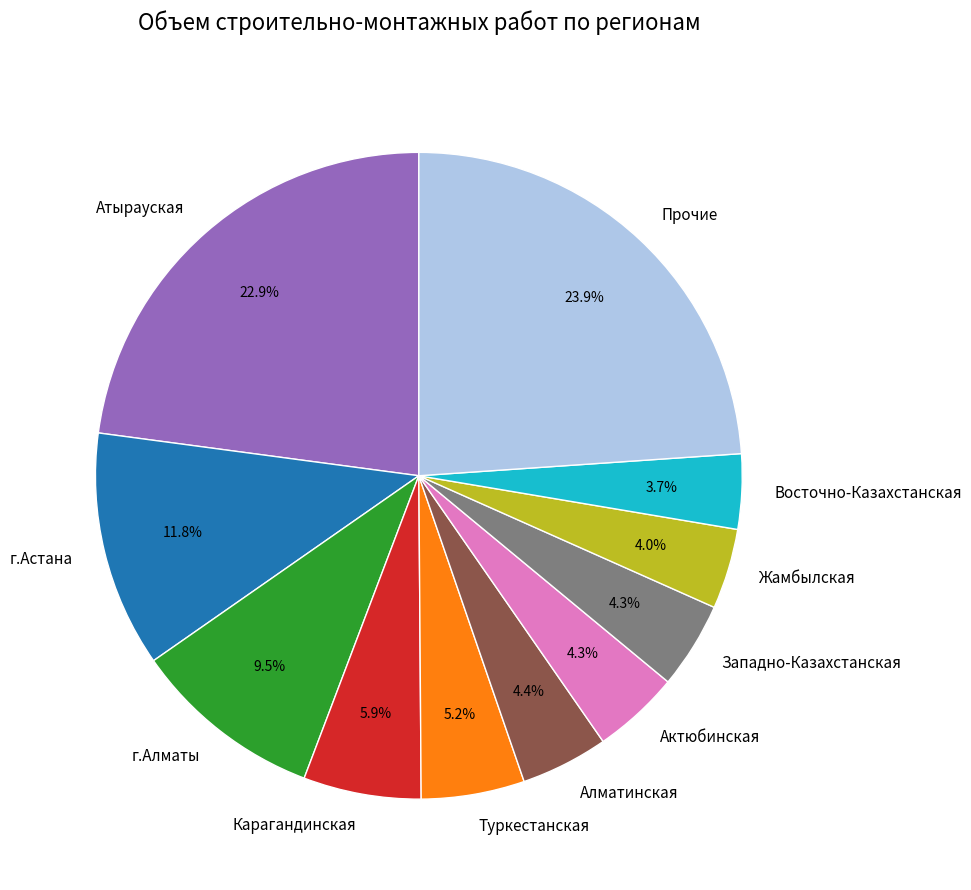

How many segments does this pie chart have?

11